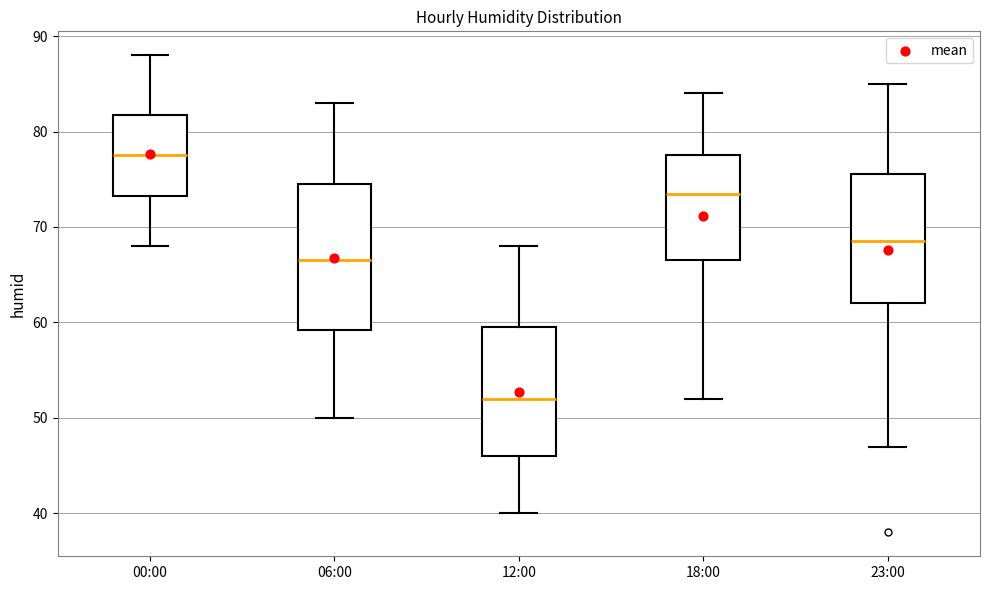

Where does the upper whisker of the box for 12:00 end on the y-axis? The values are not printed on the chart, so give them approximately, as read against the axis.

68